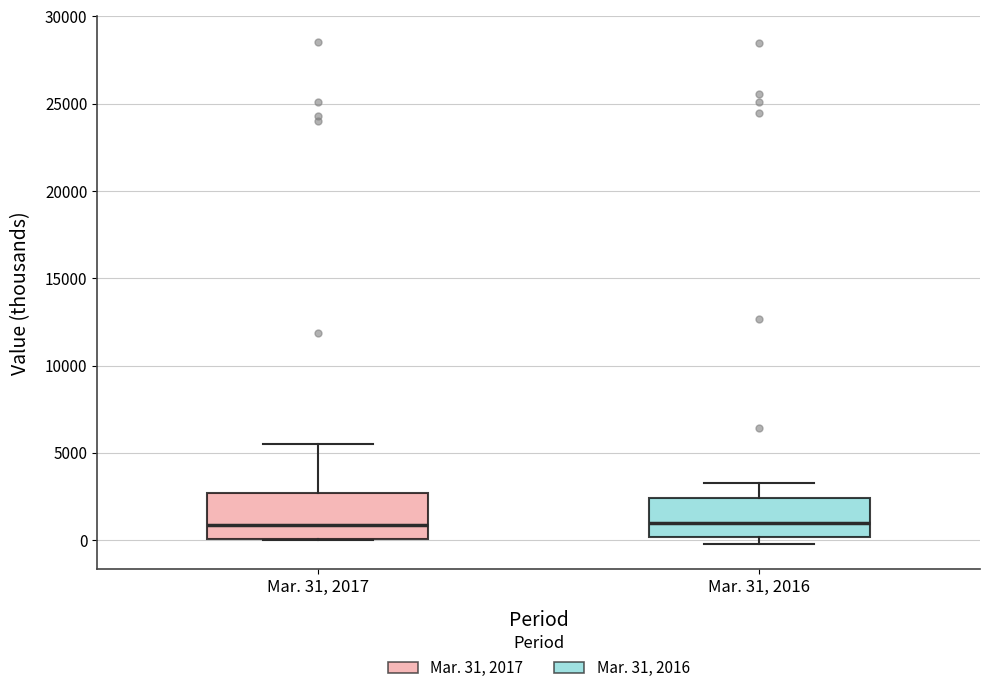

Reading left to right, read every box against the y-axis: the position of its median line, the range the box covers, and the ends of its whiskers. The values are not printed on the chart, so give them approximately, as read against the axis.

Mar. 31, 2017: median 1000, box 0 to 2500, whiskers 0 to 5500
Mar. 31, 2016: median 1000, box 0 to 2500, whiskers 0 (just below the box's lower edge) to 3500